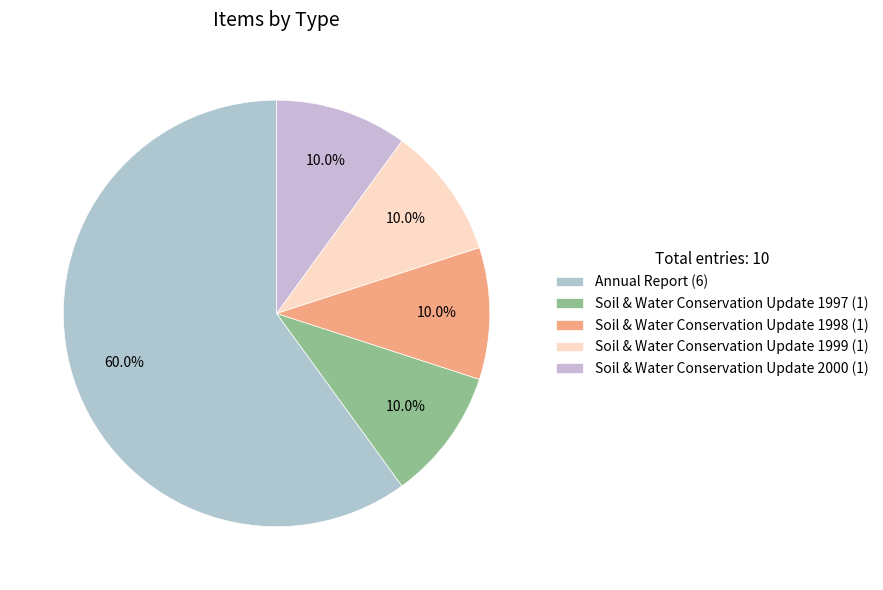

What is the total percentage of Soil & Water Conservation Update 1999 and Soil & Water Conservation Update 1997?

20.0%